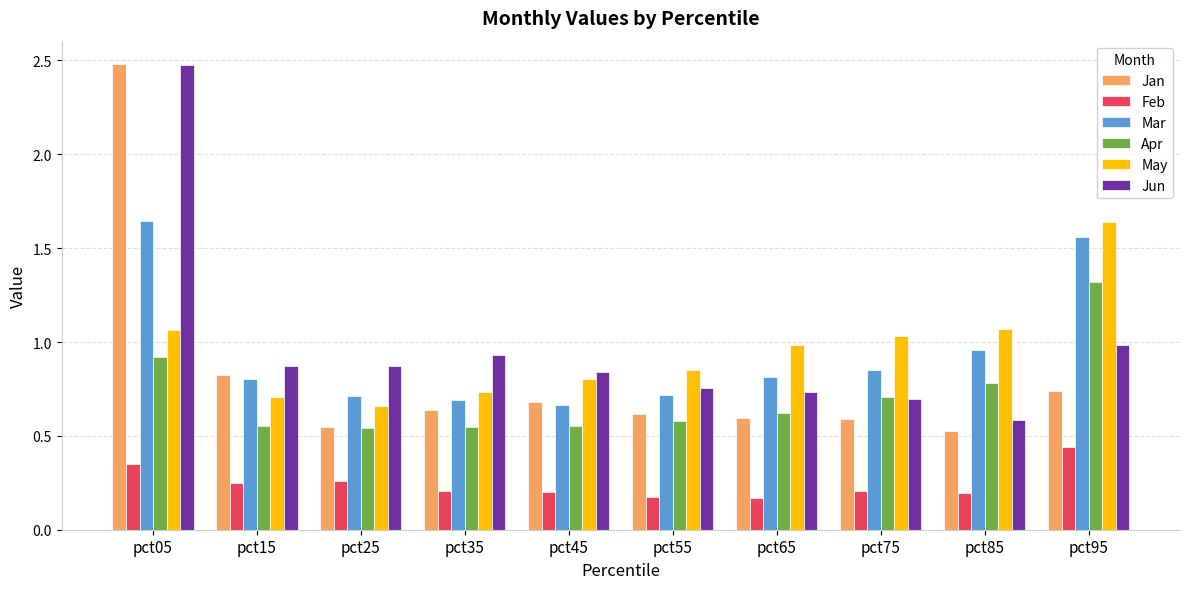

What is the sum of all Jan values?

8.2